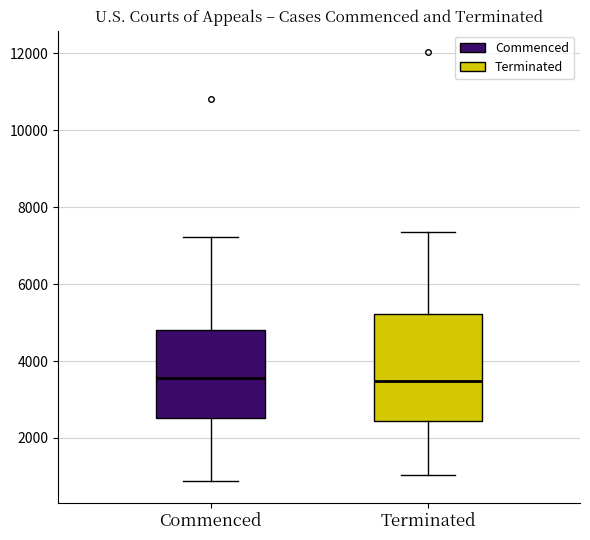

Reading left to right, read every box against the y-axis: the position of its median line, the range the box covers, and the ends of its whiskers. The values are not printed on the chart, so give them approximately, as read against the axis.

Commenced: median 3600, box 2600 to 4800, whiskers 800 to 7200
Terminated: median 3400, box 2400 to 5200, whiskers 1000 to 7400